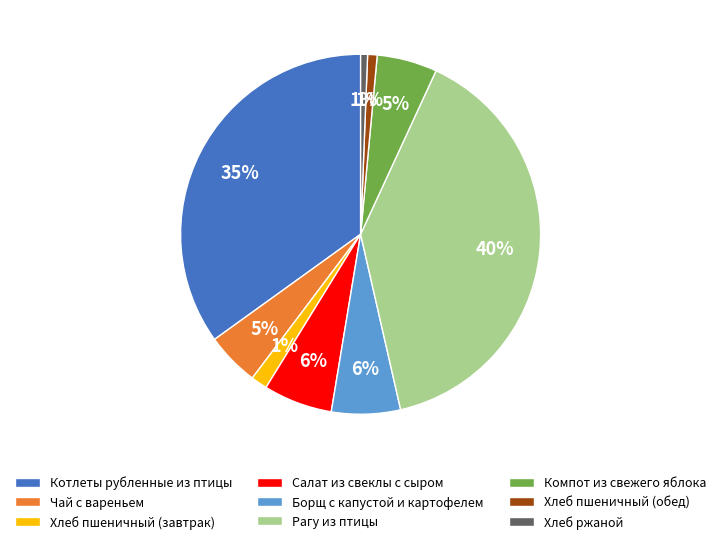

True or false: Рагу из птицы accounts for 52% of the total.

False